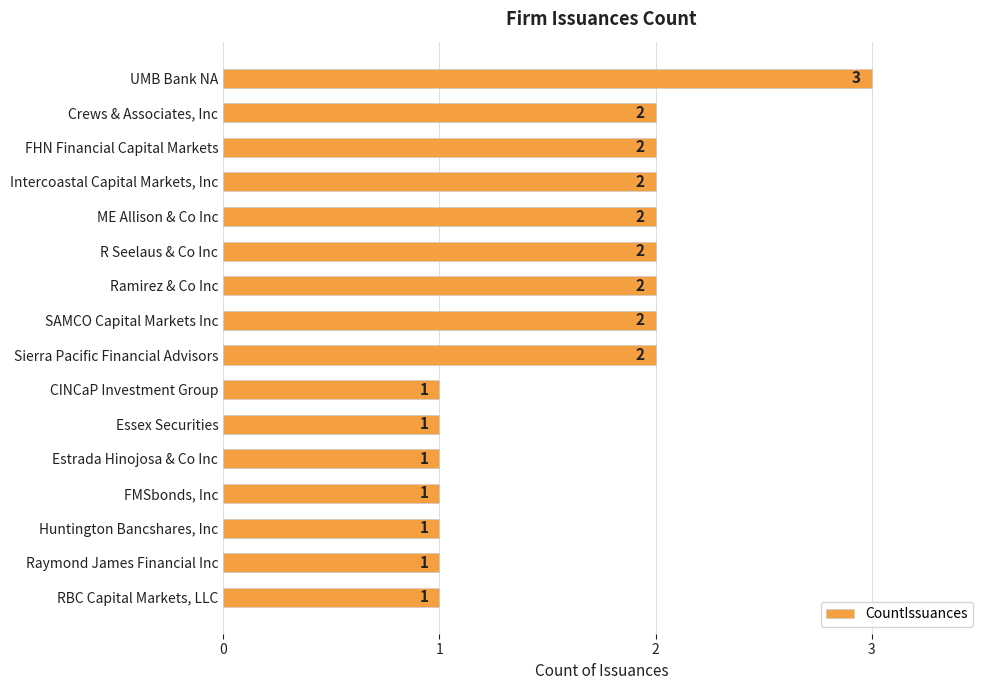

The chart shows a value of 1 at Huntington Bancshares, Inc. True or false?

True